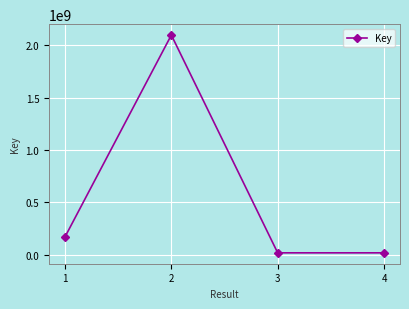

Which label corresponds to the largest value in the chart?

2